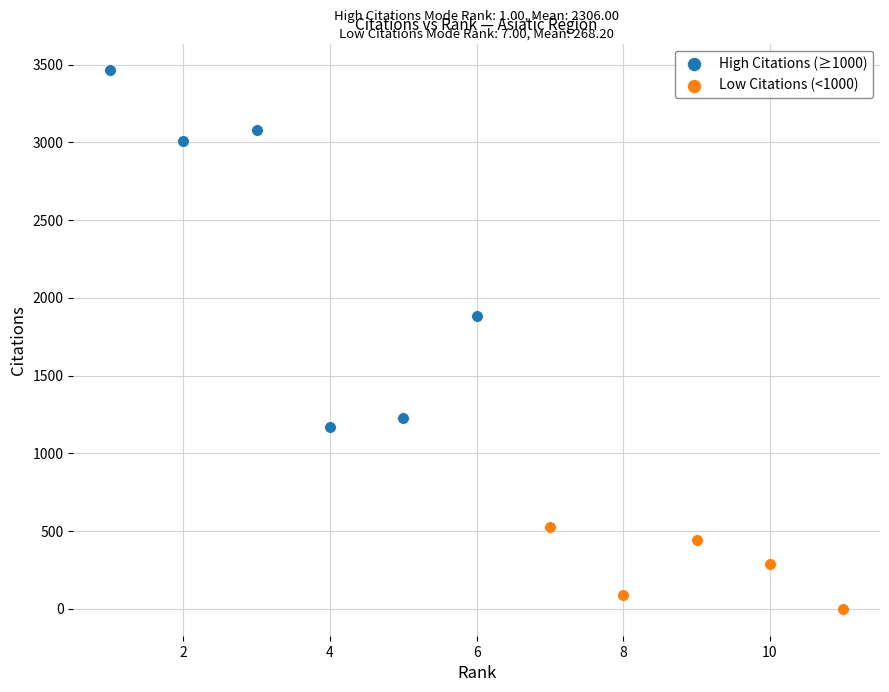

Which series has the widest spread of Y values?

High Citations (≥1000)